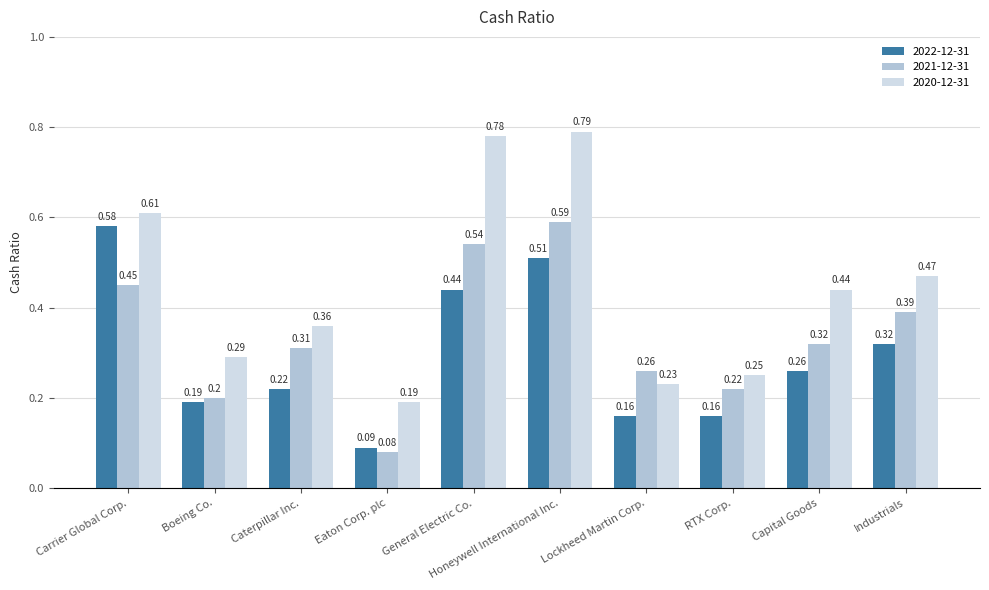

Rank the series at Lockheed Martin Corp. from highest to lowest value.

2021-12-31, 2020-12-31, 2022-12-31